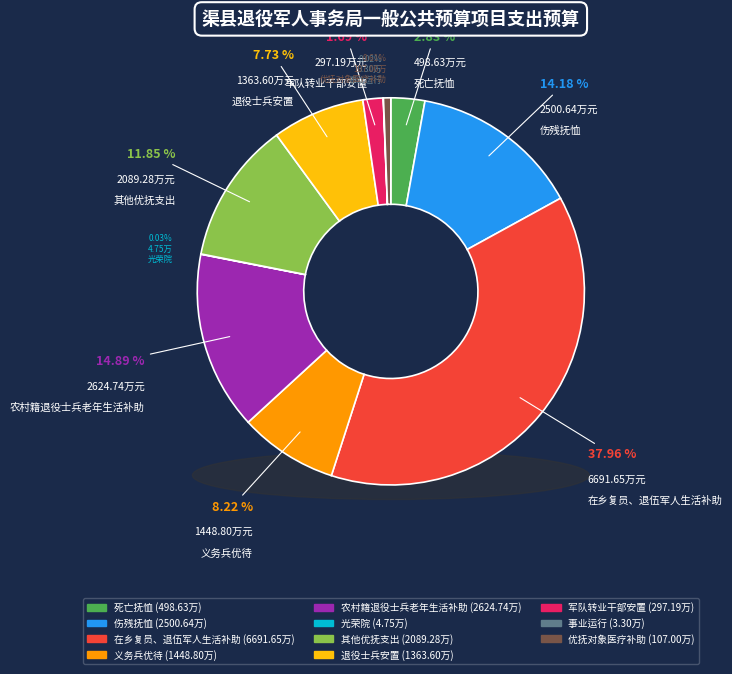

Do 优抚对象医疗补助 and 光荣院 together represent more than half of the pie?

No